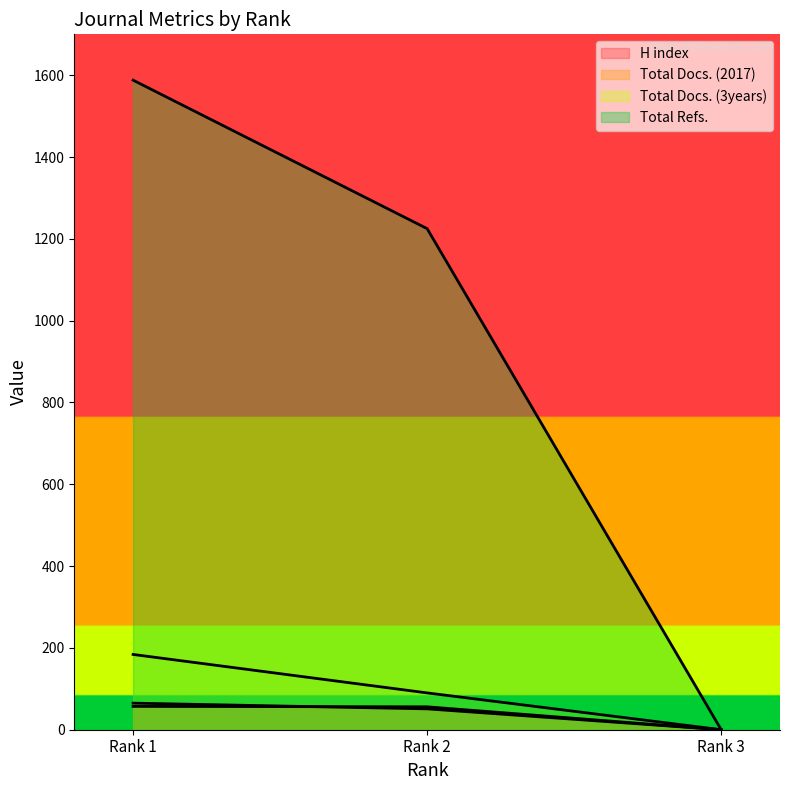

What is the average value of the H index series?

39